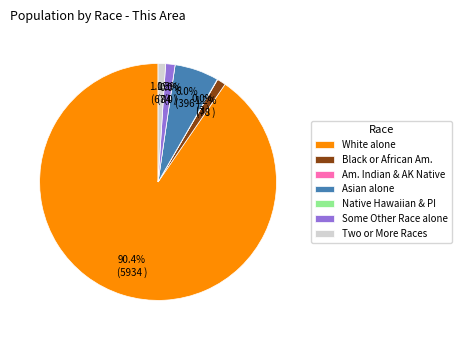

True or false: Asian alone accounts for 6% of the total.

True